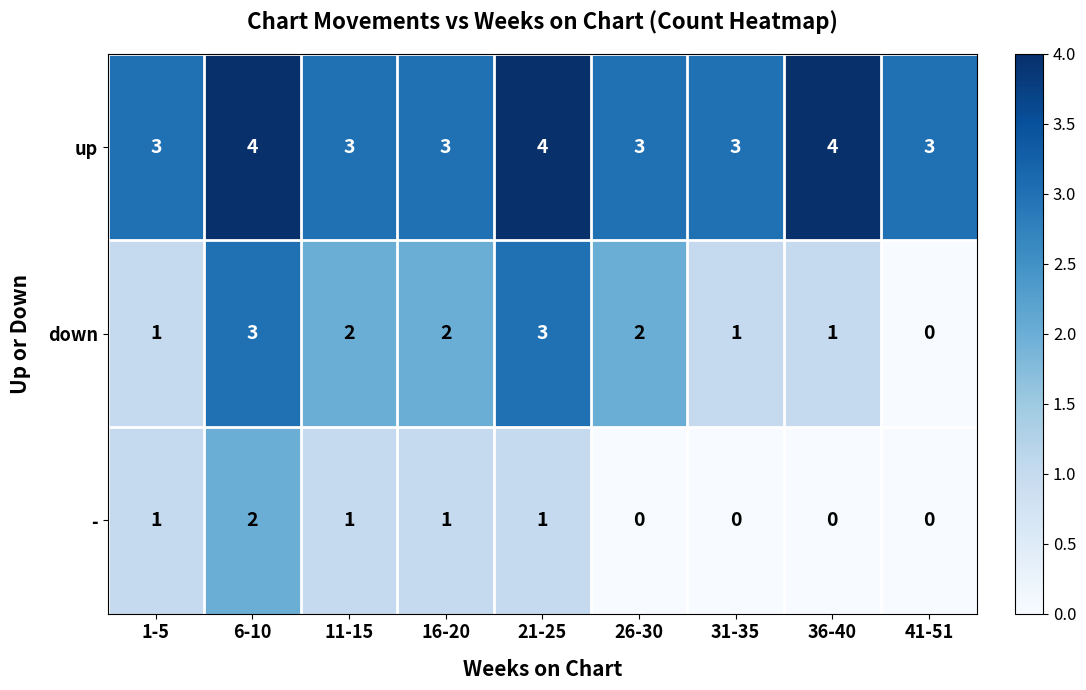

What is the sum of the down values at 21-25 and 36-40?

4